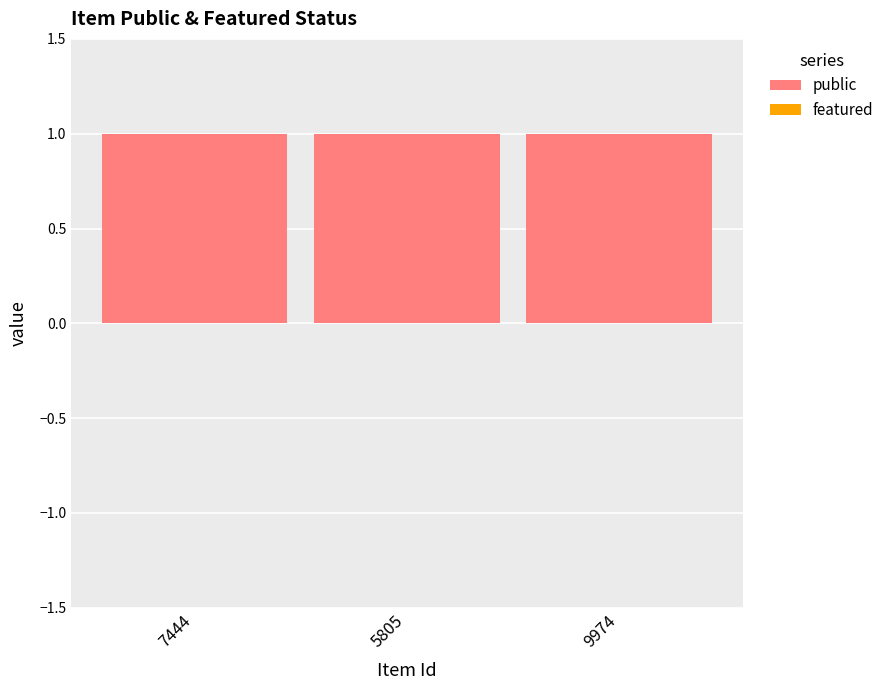

What is the label of the 3rd bar from the left?

9974